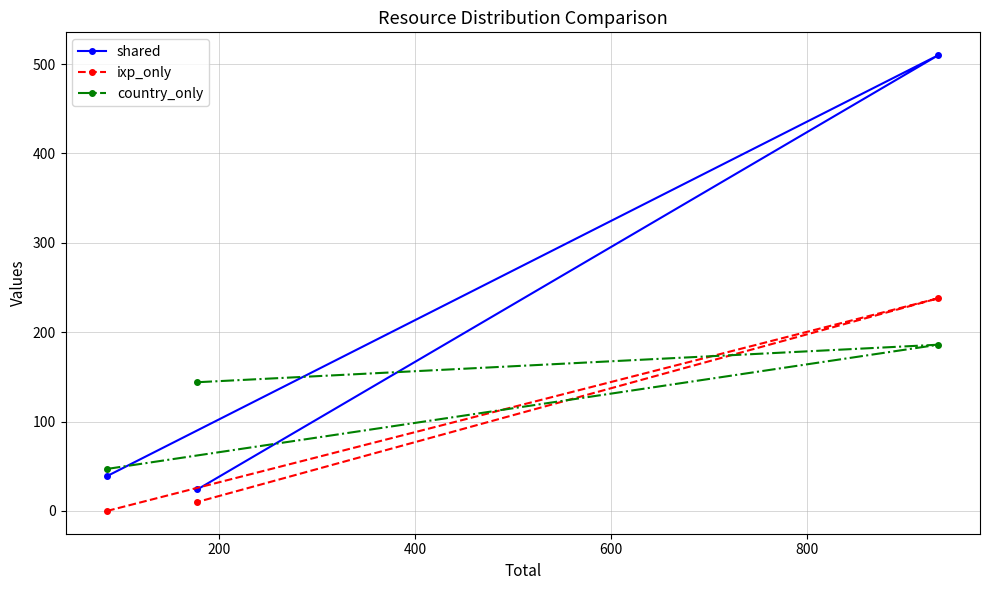

List the series in order of their overall mean, highest first.

shared, country_only, ixp_only